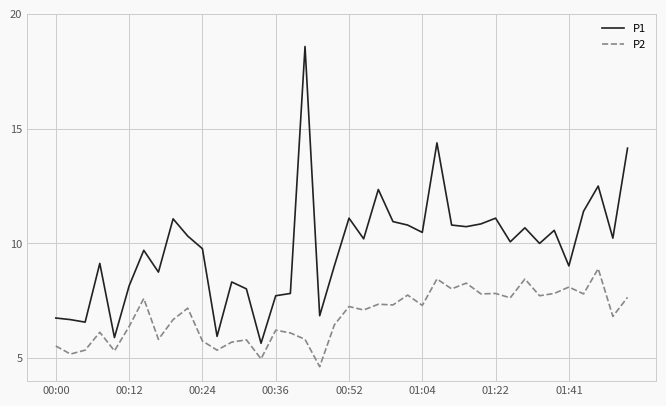

Rank the series by their average value, from highest to lowest.

P1, P2